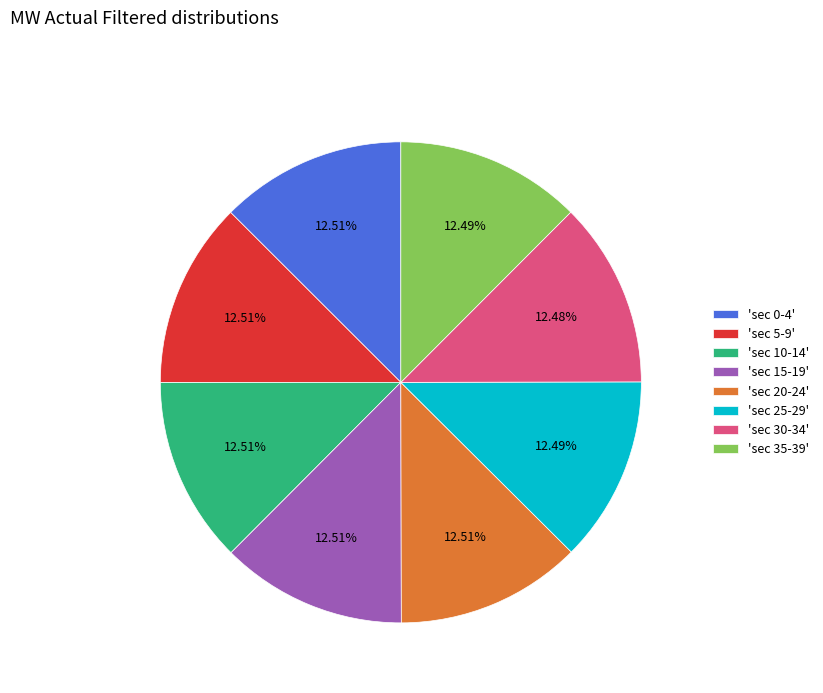

Is there any slice that represents more than half of the pie?

No